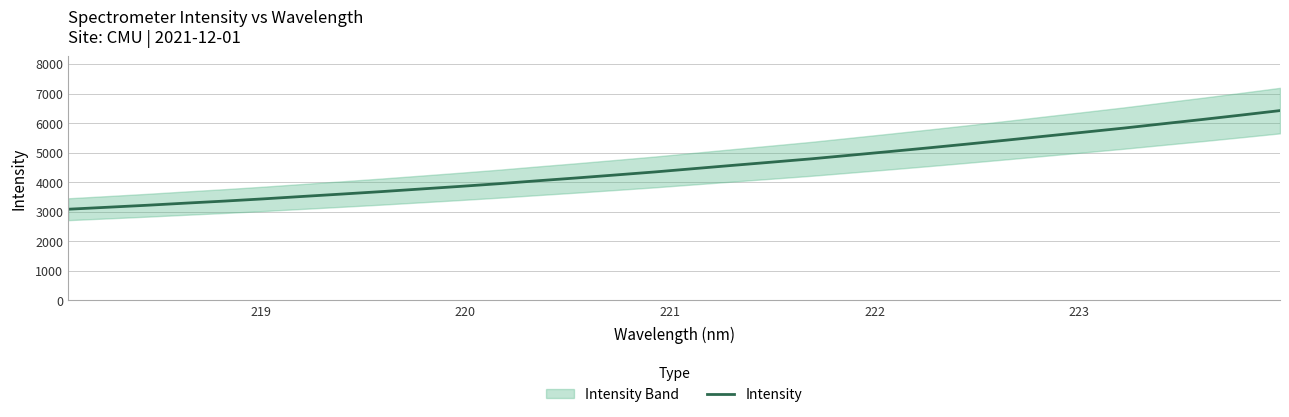

What is the maximum value shown in the chart?

6421.5